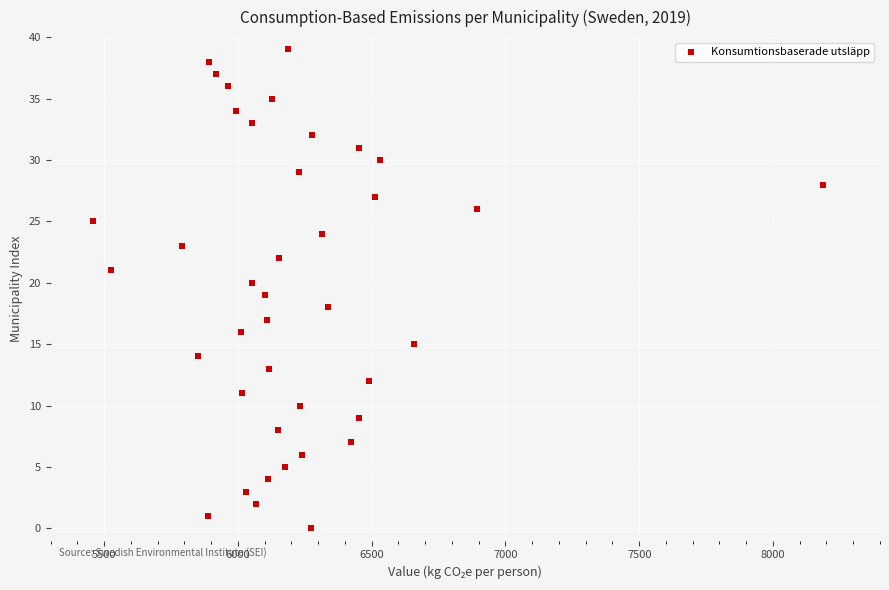

What is the range of Y values (max minus min)?

39